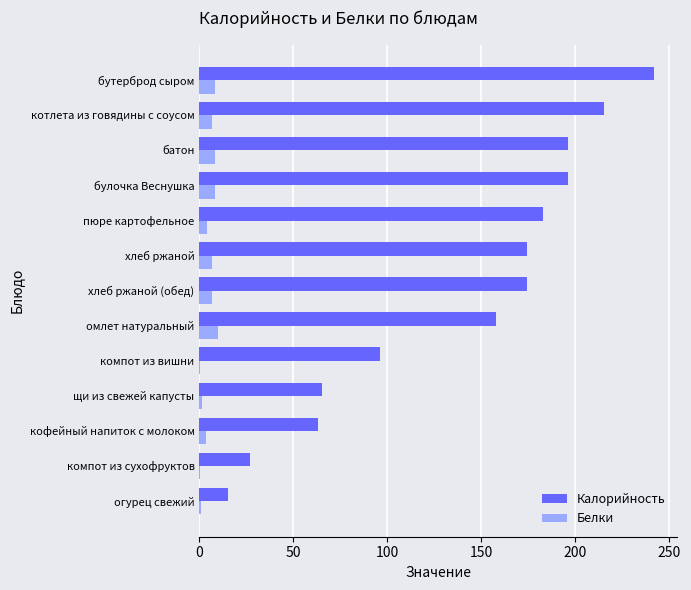

What are all the series names shown in the legend?

Калорийность, Белки